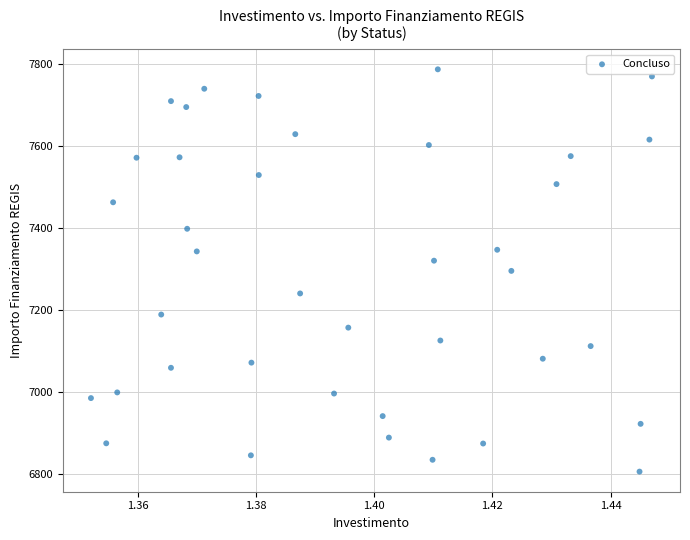

How many data points are displayed?

39